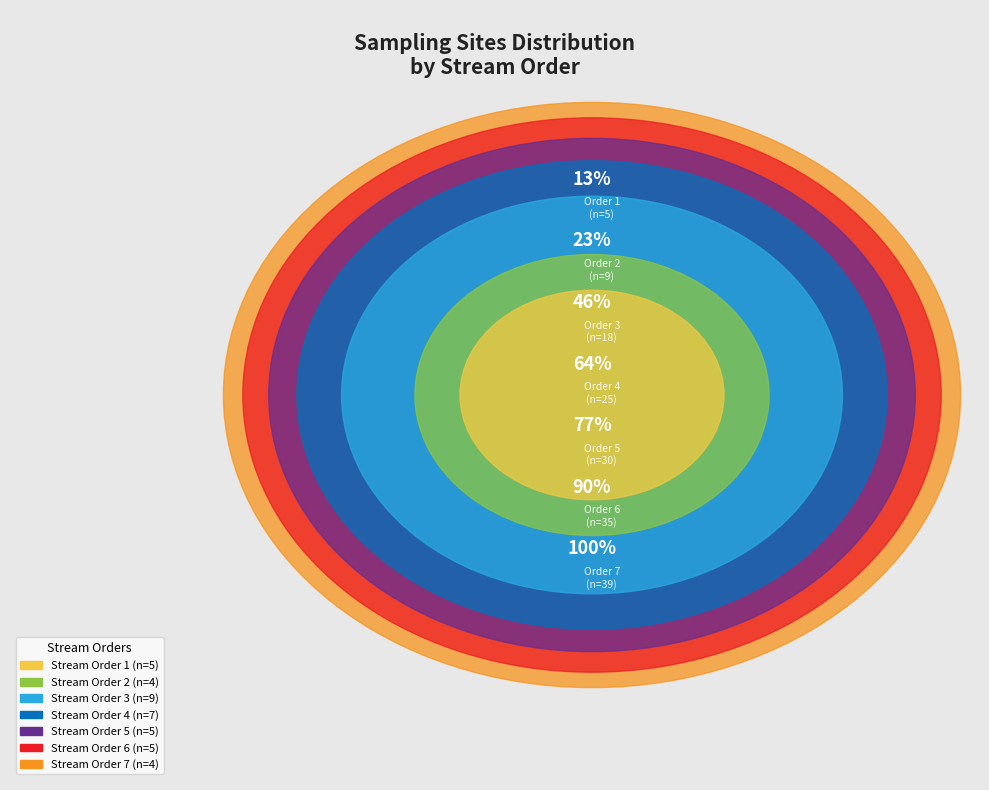

Count the number of slices in the pie.

7